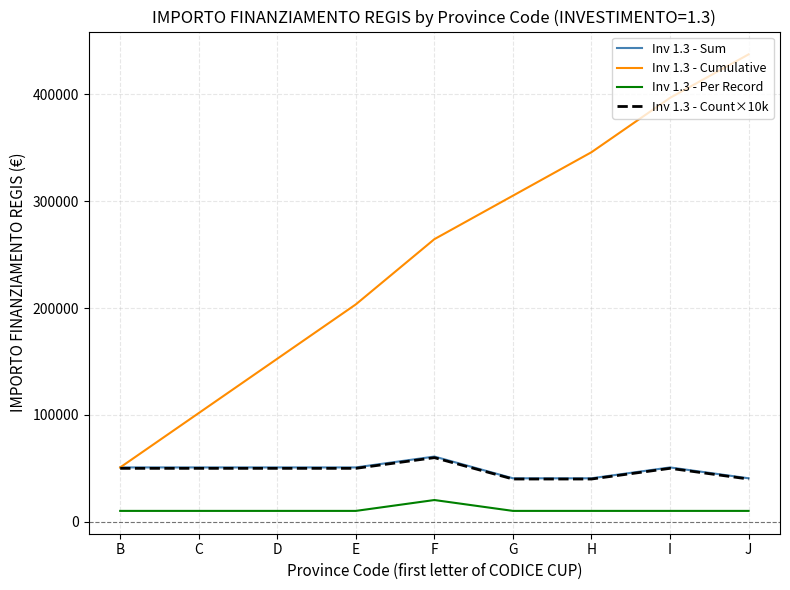

What are all the series names shown in the legend?

Inv 1.3 - Sum, Inv 1.3 - Cumulative, Inv 1.3 - Per Record, Inv 1.3 - Count×10k